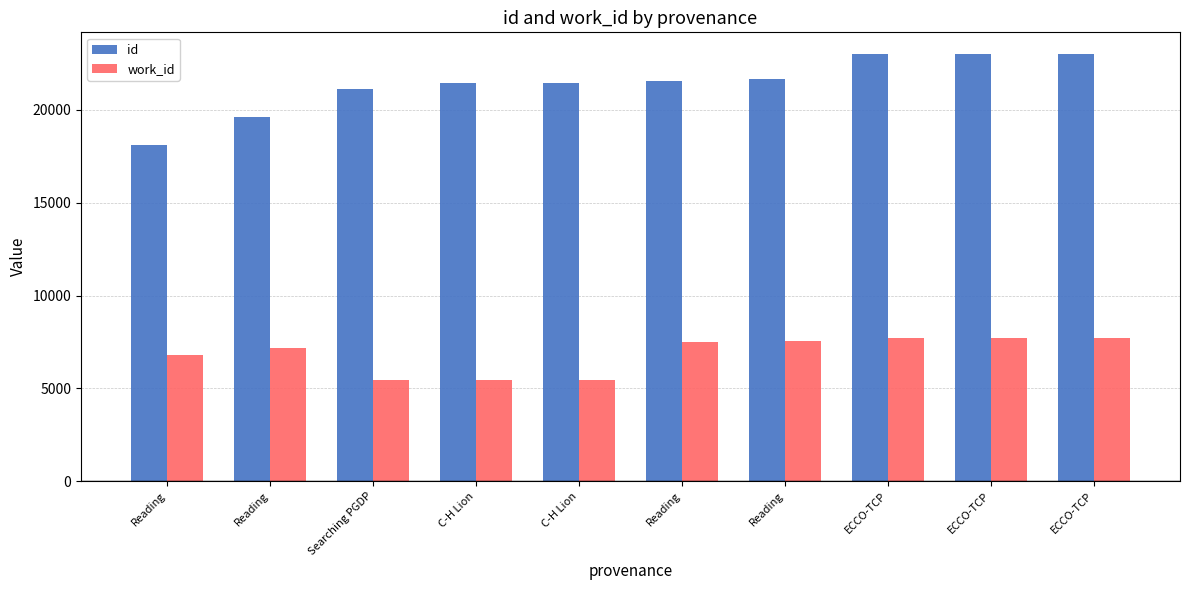

Where does the id series first go above 21541?

Reading